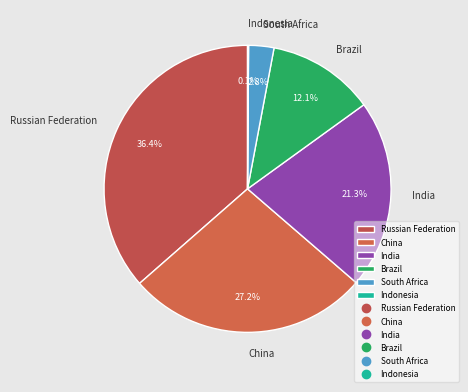

Is South Africa the majority of the pie?

No